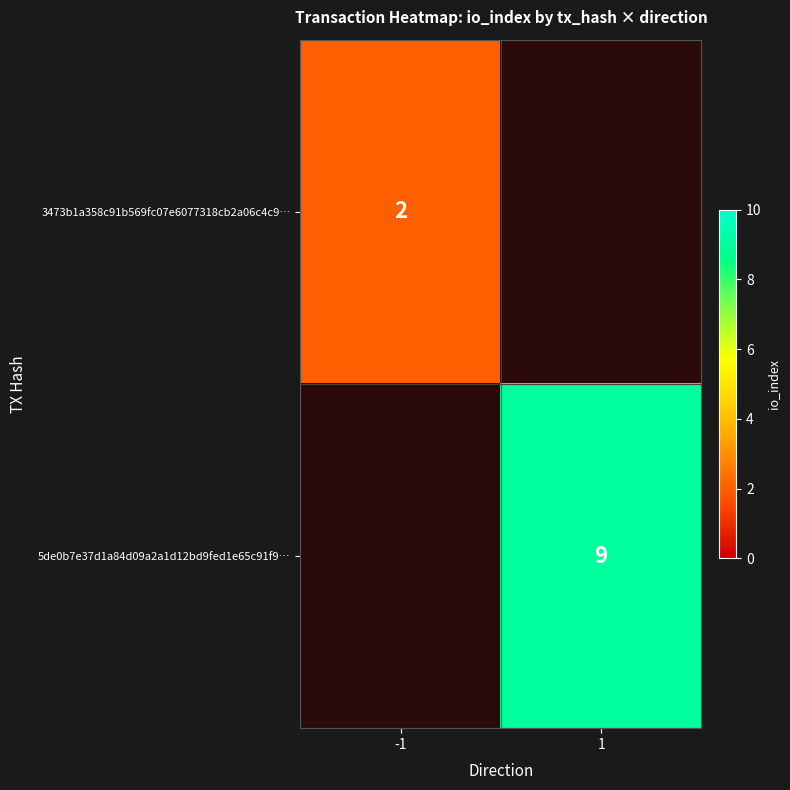

Is it true that 3473b1a358c91b569fc07e6077318cb2a06c4c9… equals 3 at -1?

False